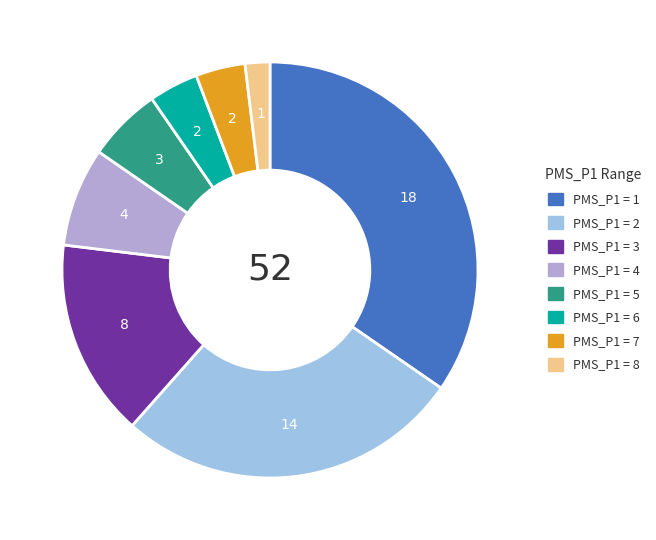

Which has a higher value, PMS_P1 = 7 or PMS_P1 = 1?

PMS_P1 = 1